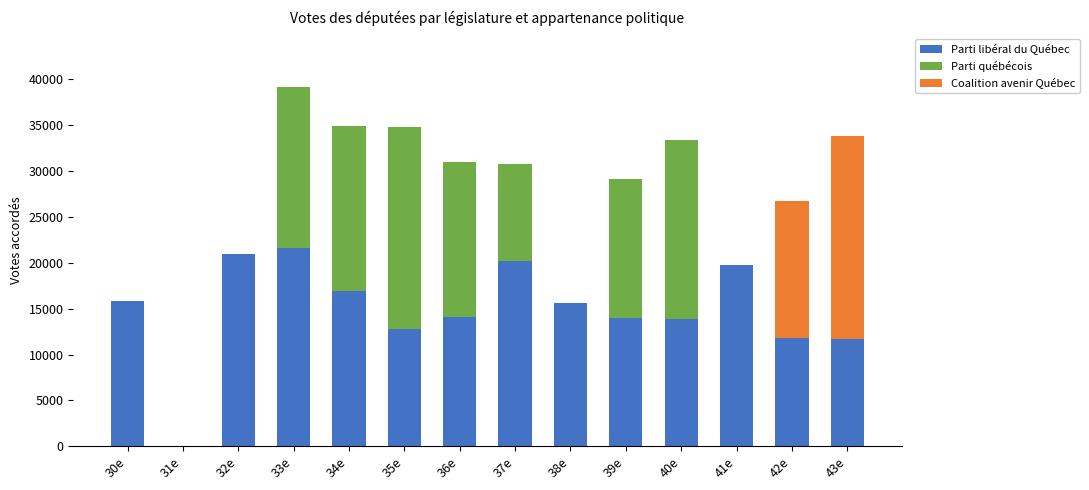

At which category is the sum across all series the highest?

33e